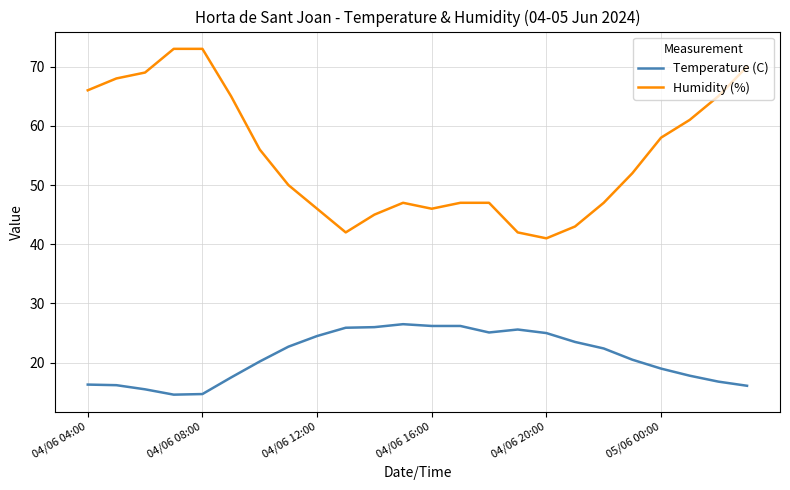

What is the highest value of the Temperature (C) series?

26.5